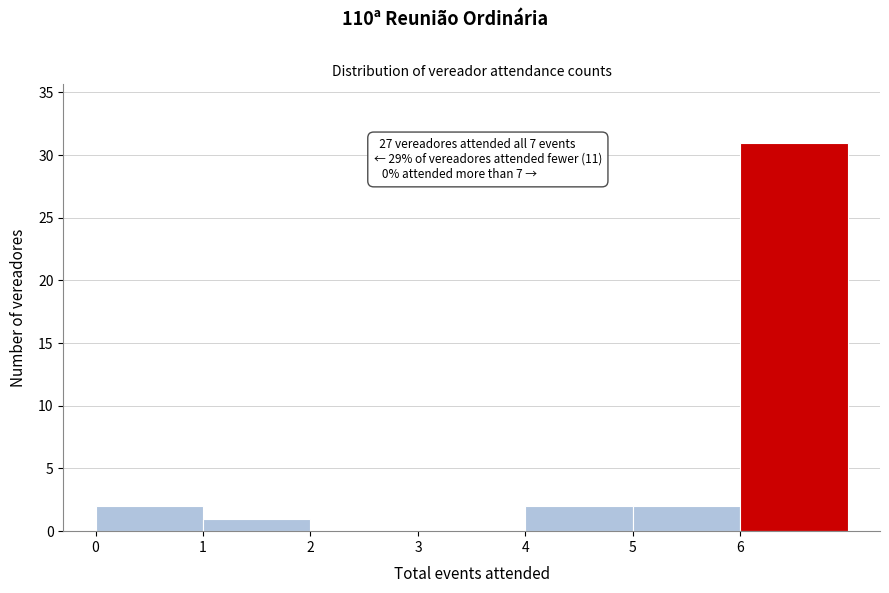

Over which range of the x-axis is the bar tallest?

6 to 7